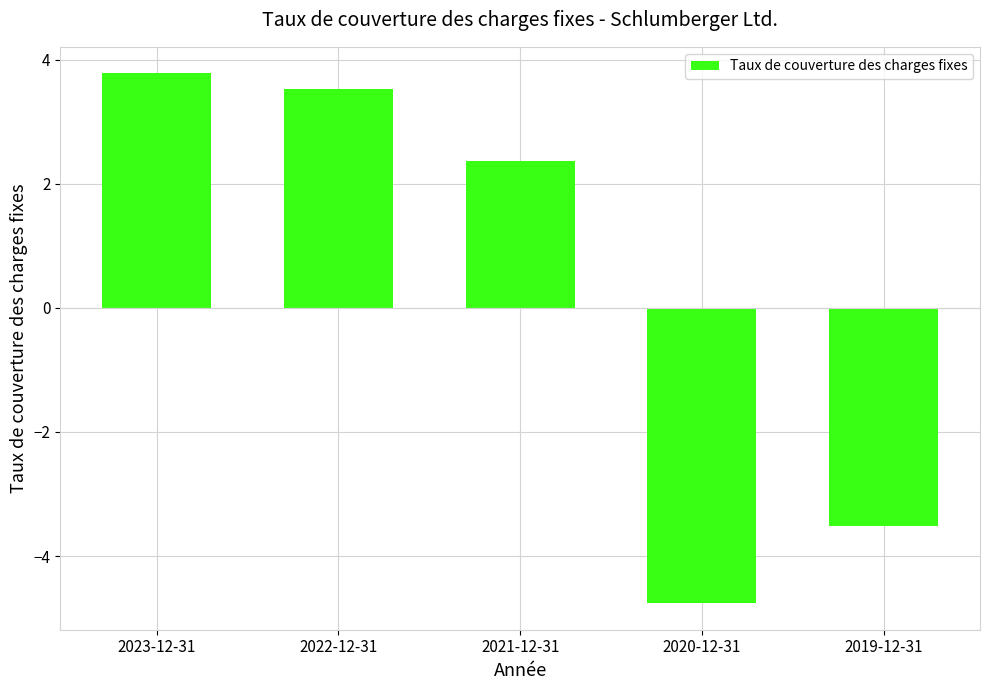

List the labels in order of value, largest first.

2023-12-31, 2022-12-31, 2021-12-31, 2019-12-31, 2020-12-31